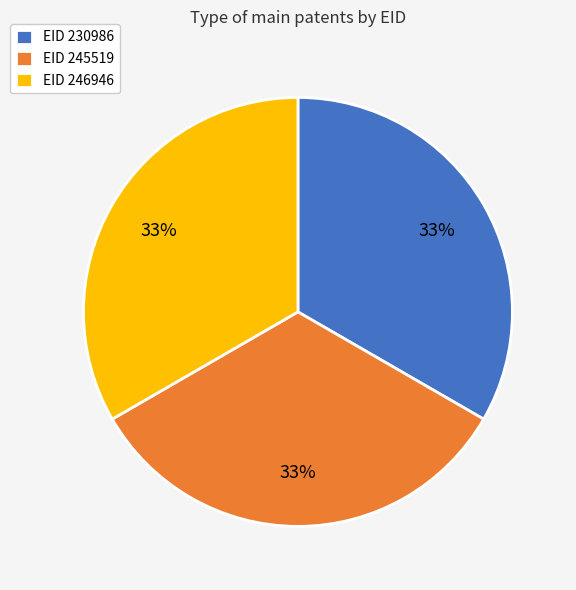

Approximately how many times larger is the value at EID 230986 compared to EID 246946?

1.0